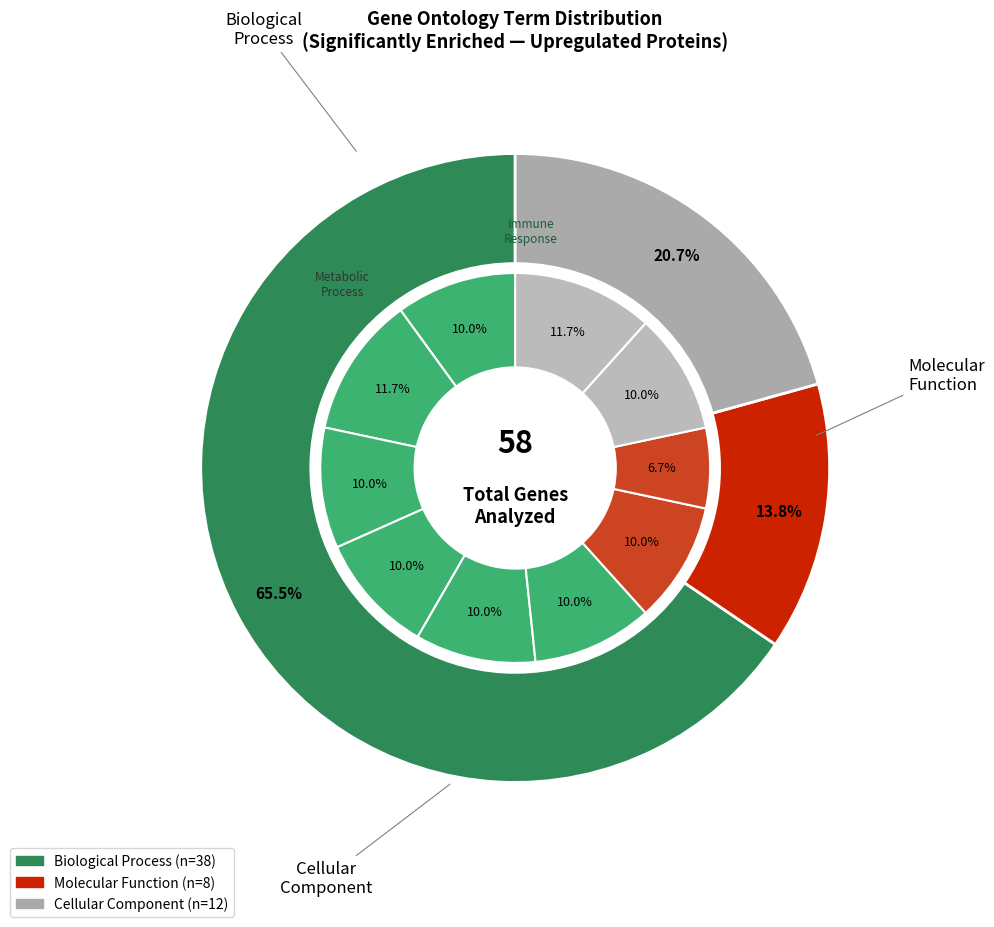

How many segments does this pie chart have?

10